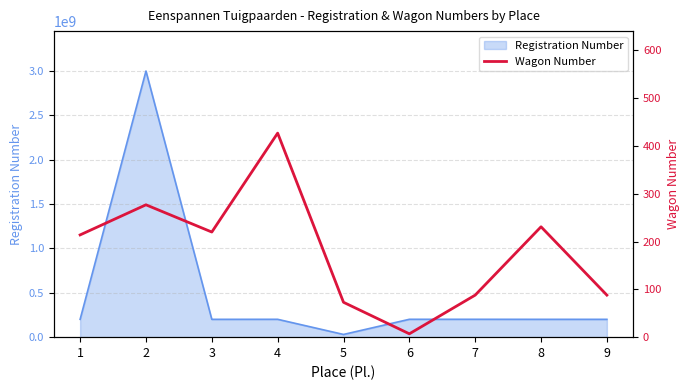

List the labels in order of value, smallest first.

6, 5, 7, 9, 1, 3, 8, 2, 4